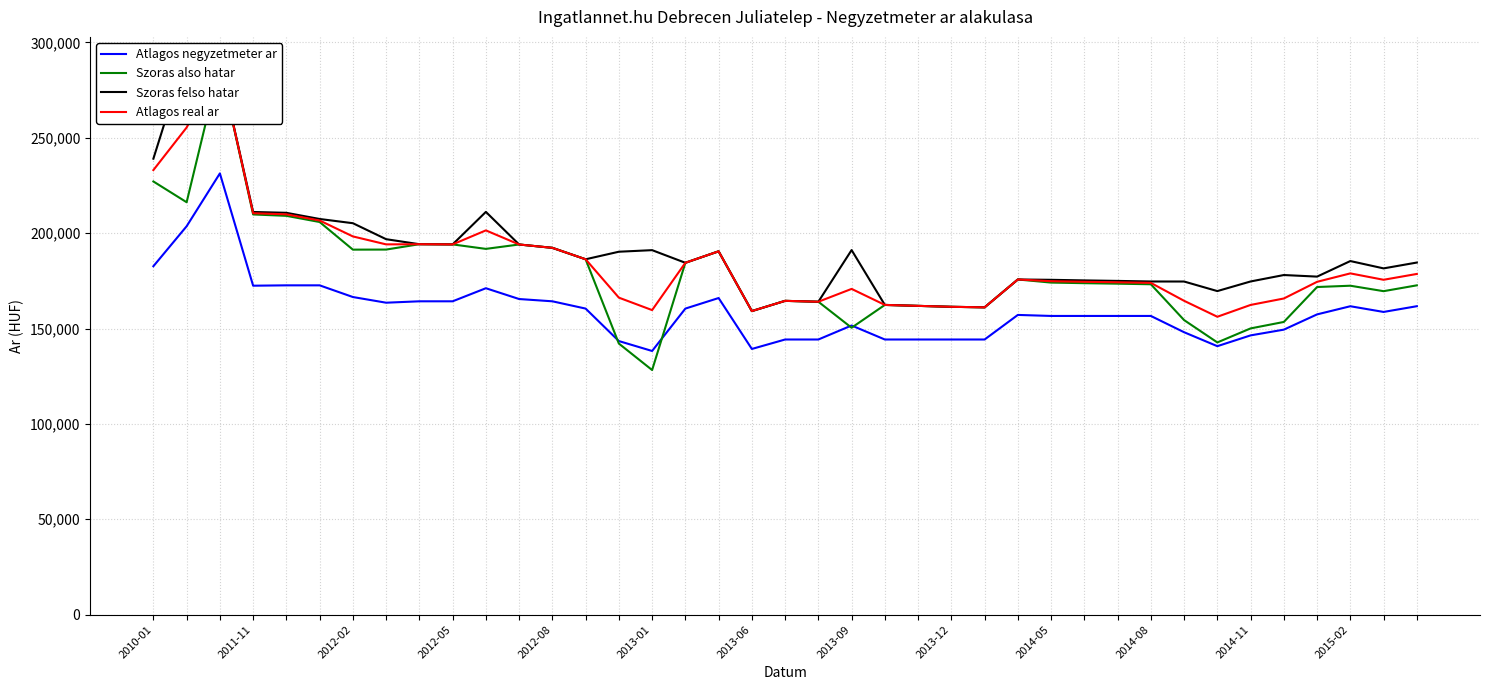

What is the total value across all series at 2012-08?

802314